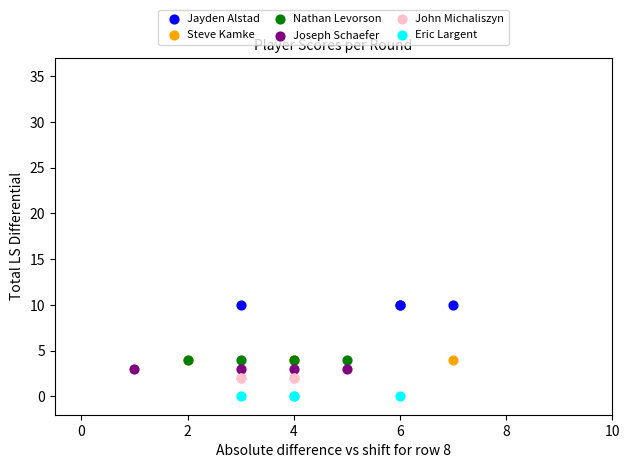

Which series reaches the minimum Y coordinate?

Eric Largent